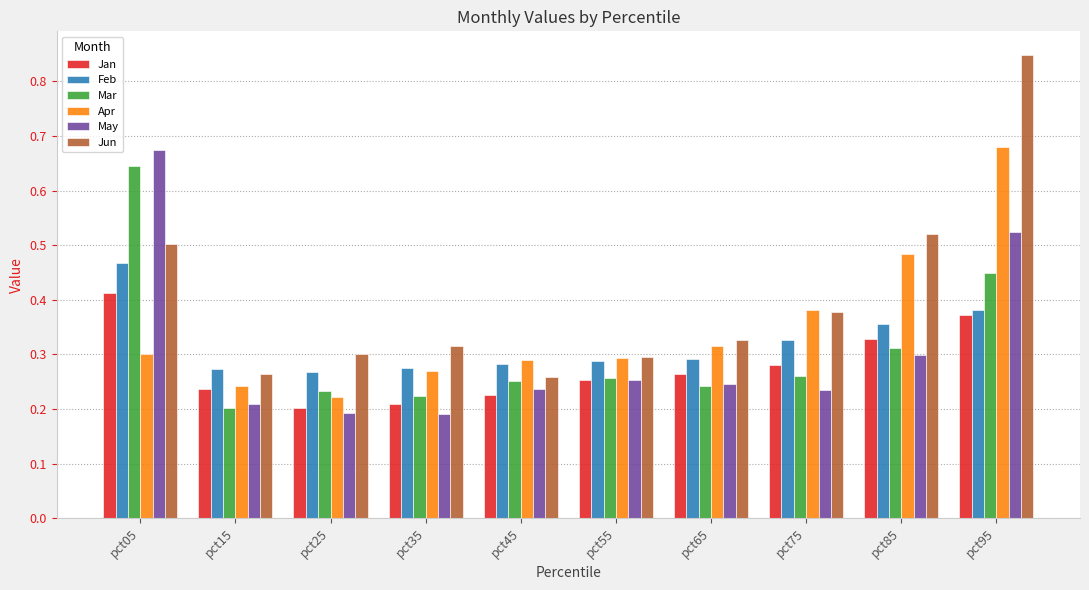

Which category has the highest value in the Feb series?

pct05